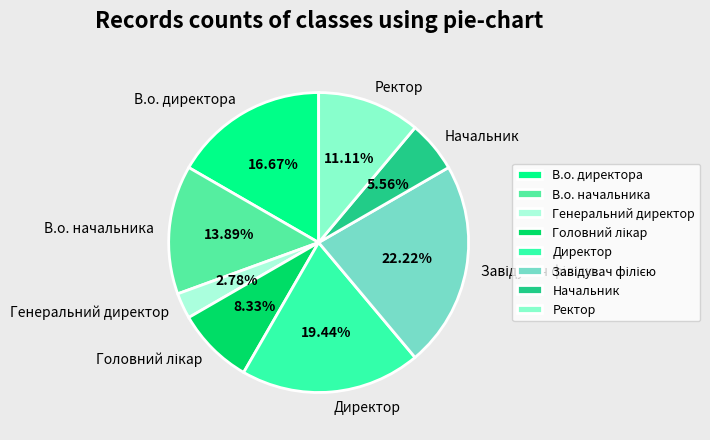

To the nearest percent, what portion does Ректор represent?

11%